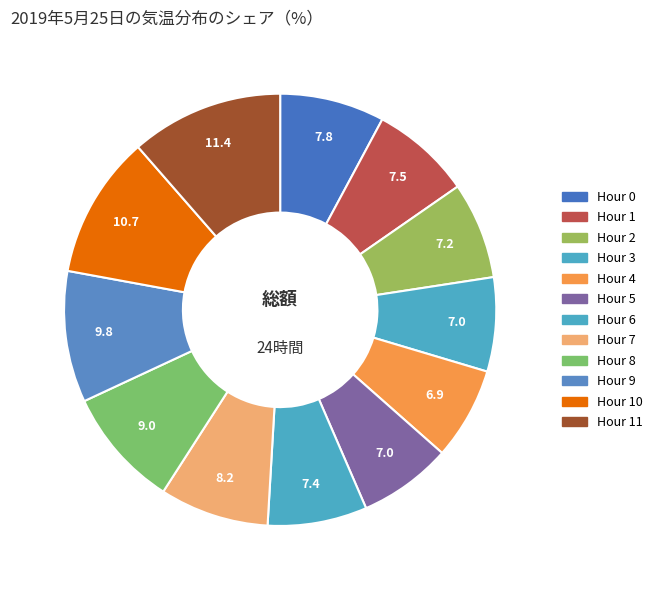

How many slices are in this pie chart?

12